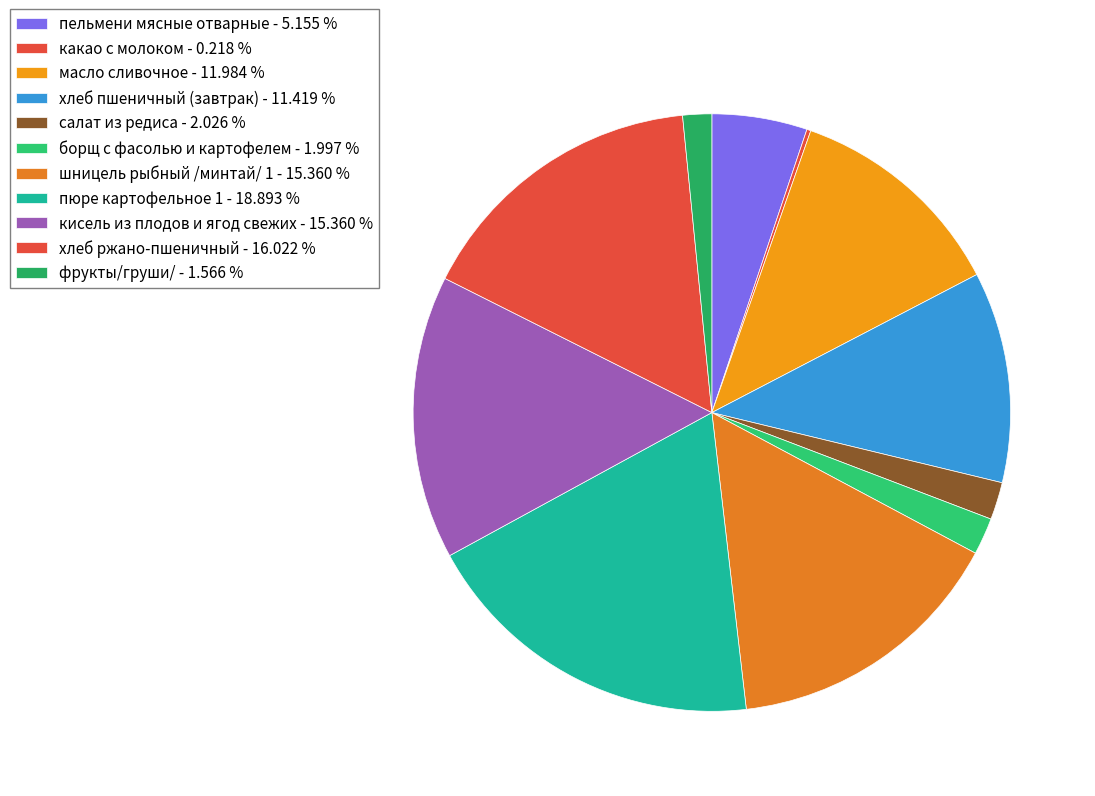

Combined, what portion of the pie is шницель рыбный /минтай/ 1 and салат из редиса?

17.4%